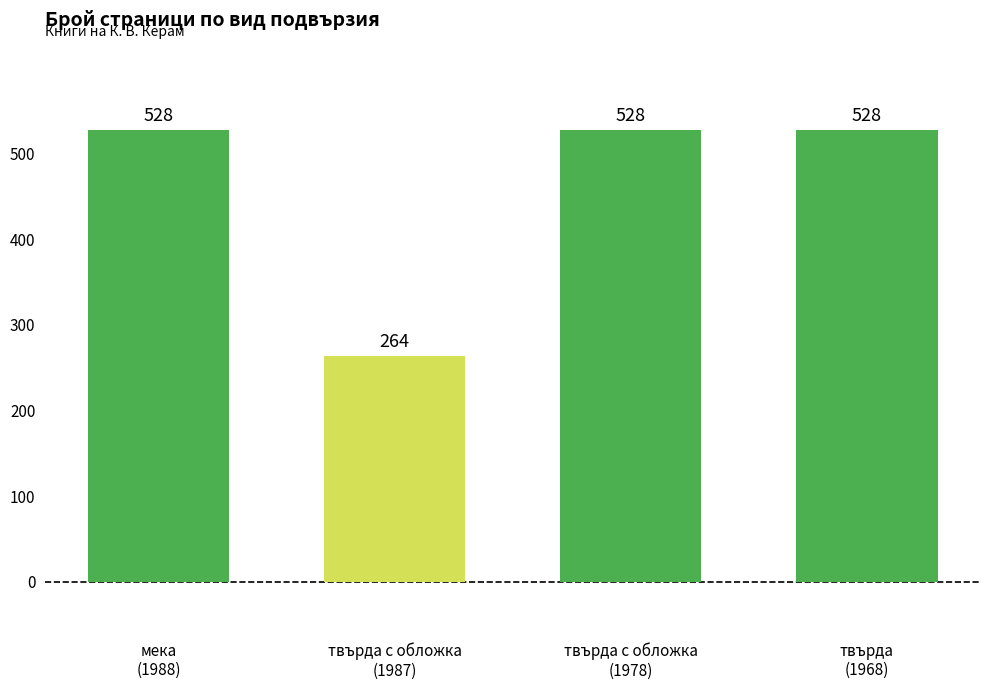

Reading right to left, what are all the values shown in this chart?

твърда
(1968)=528	твърда с обложка
(1978)=528	твърда с обложка
(1987)=264	мека
(1988)=528